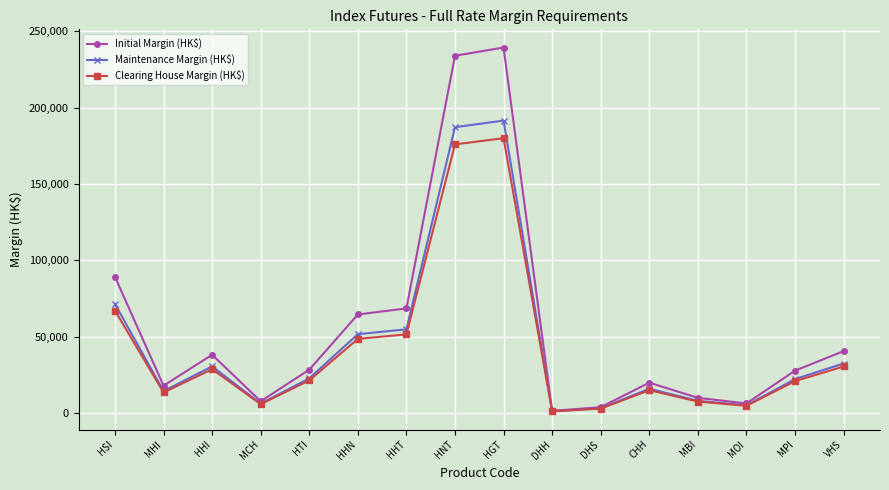

What is the average value of the Clearing House Margin (HK$) series?

42137